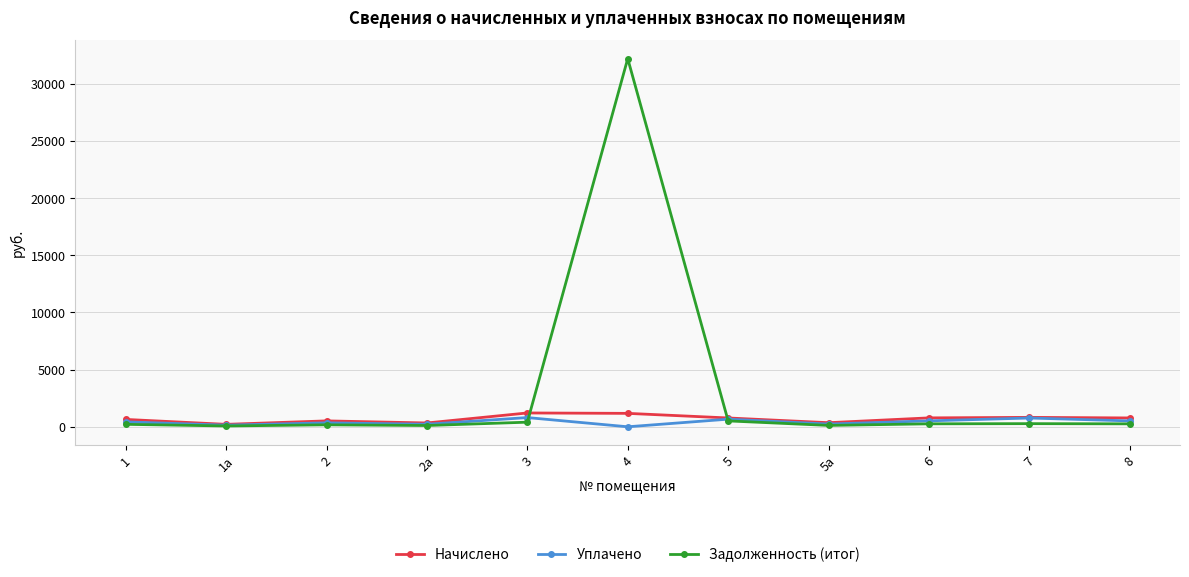

Count the number of data series in this chart.

3